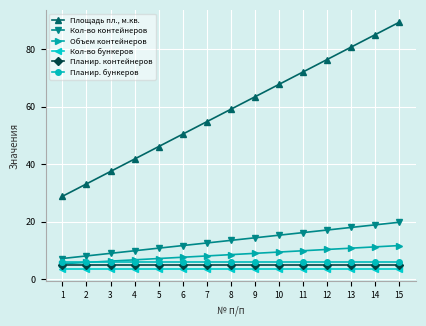

True or false: Планир. контейнеров and Кол-во бункеров intersect in this chart.

False